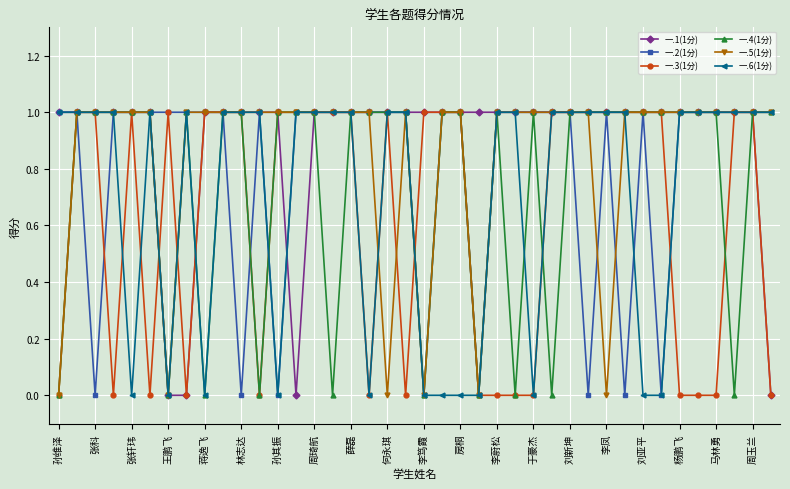

True or false: 一.4(1分) has more than 1 interior local peaks.

True